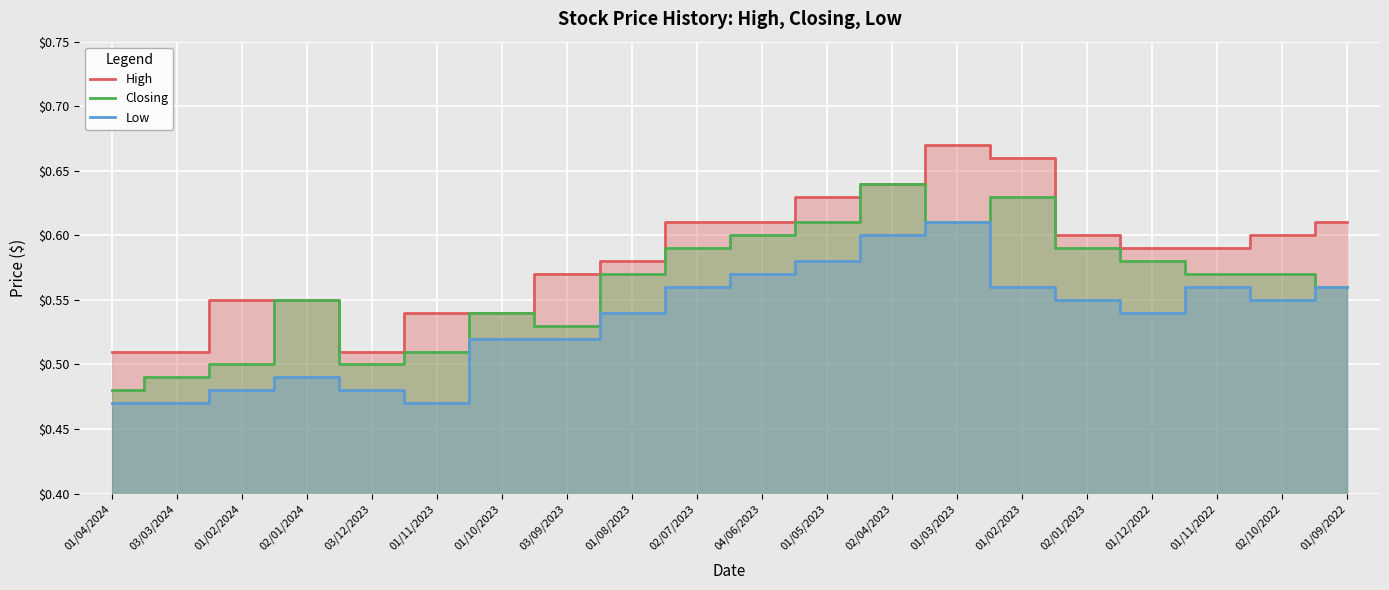

What position from the left is 02/01/2024?

4